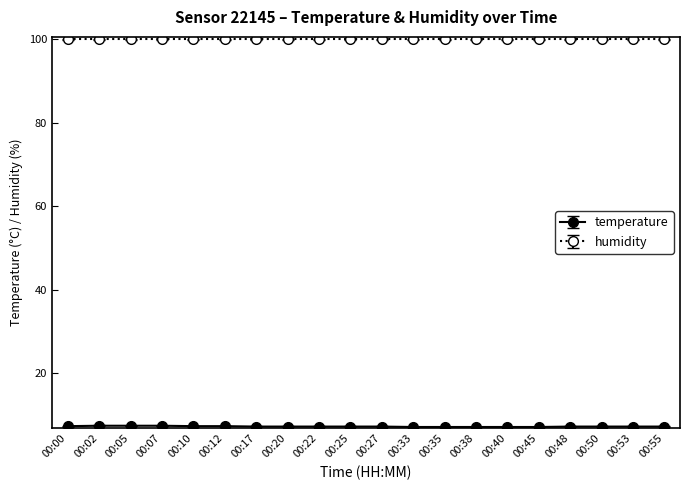

What is the total value across all series at 00:40?

107.0